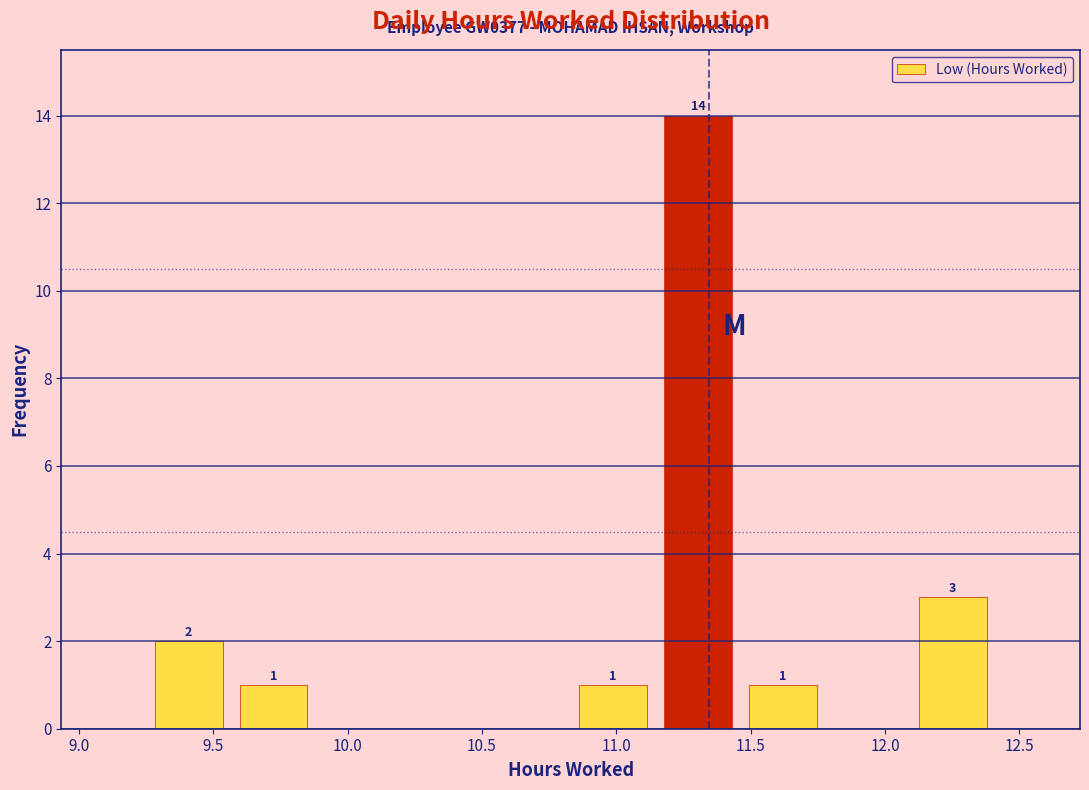

Over which range of the x-axis is the bar tallest?

11.15 to 11.45